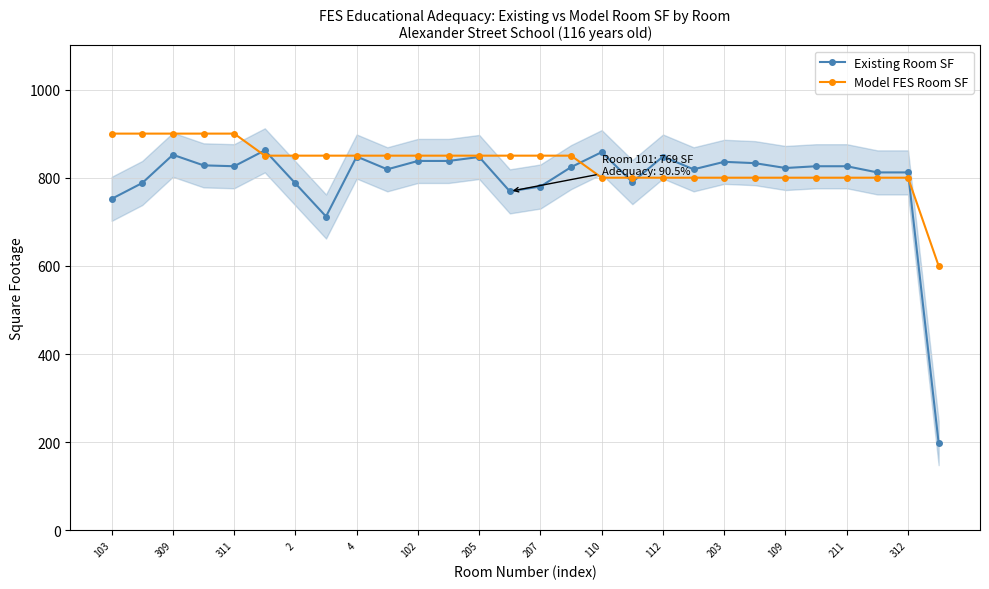

True or false: Existing Room SF has more than 2 interior local peaks.

True